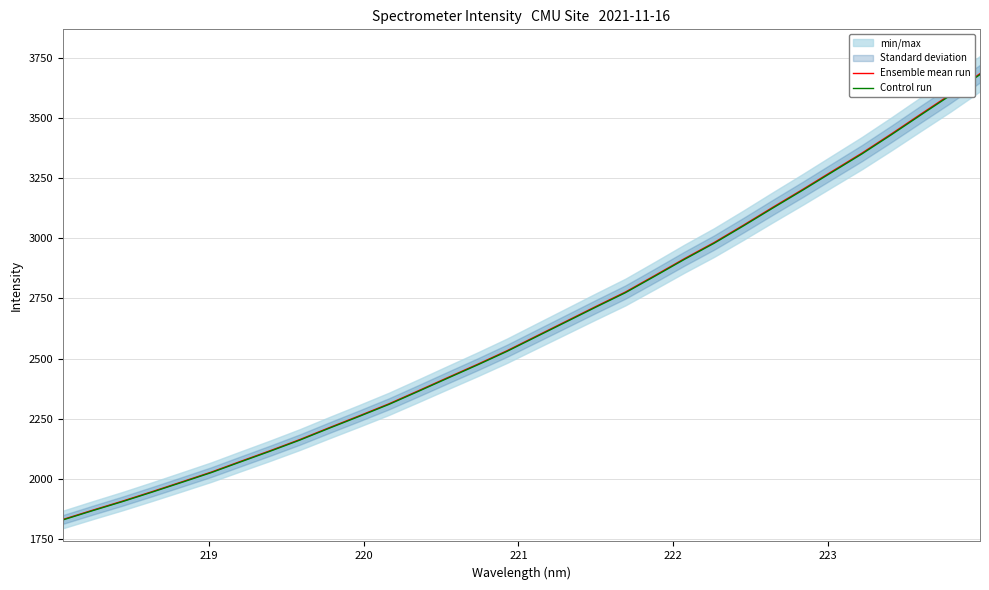

How many data points in Ensemble mean run are less than 2593?

16